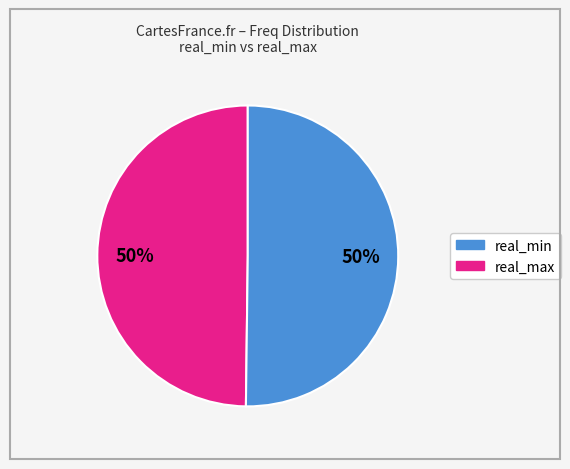

To the nearest percent, what is the average slice percentage?

50%